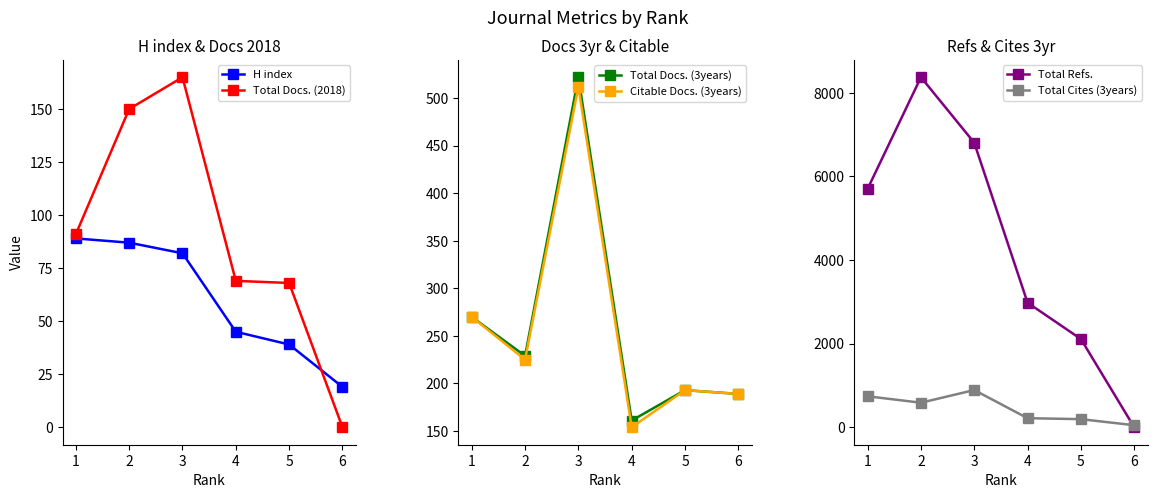

What is the spread (max minus min) of values at 2?

8284